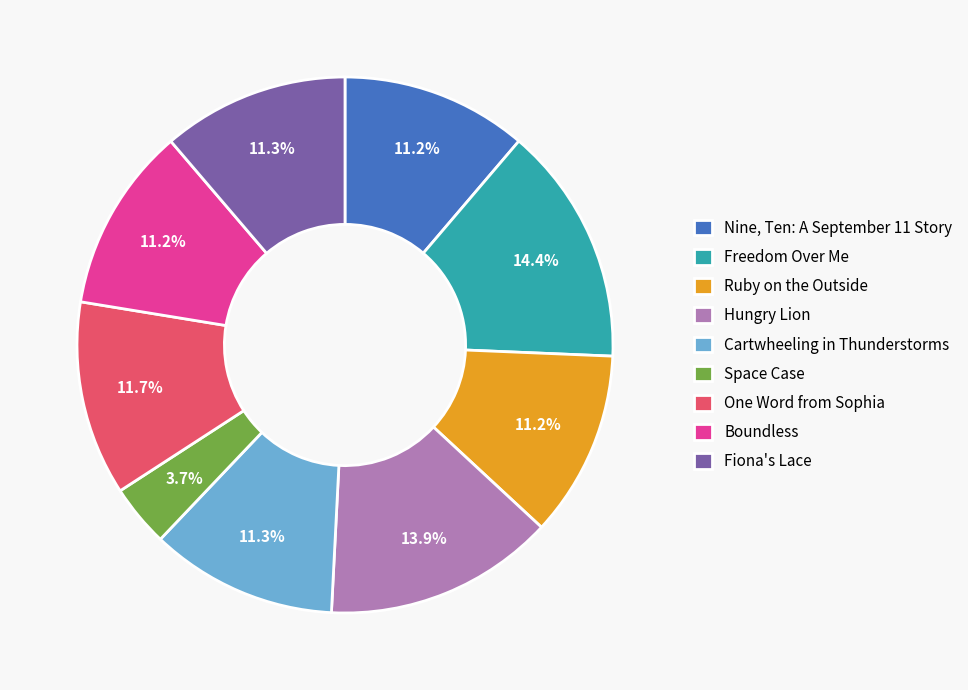

Which slice is the smallest?

Space Case